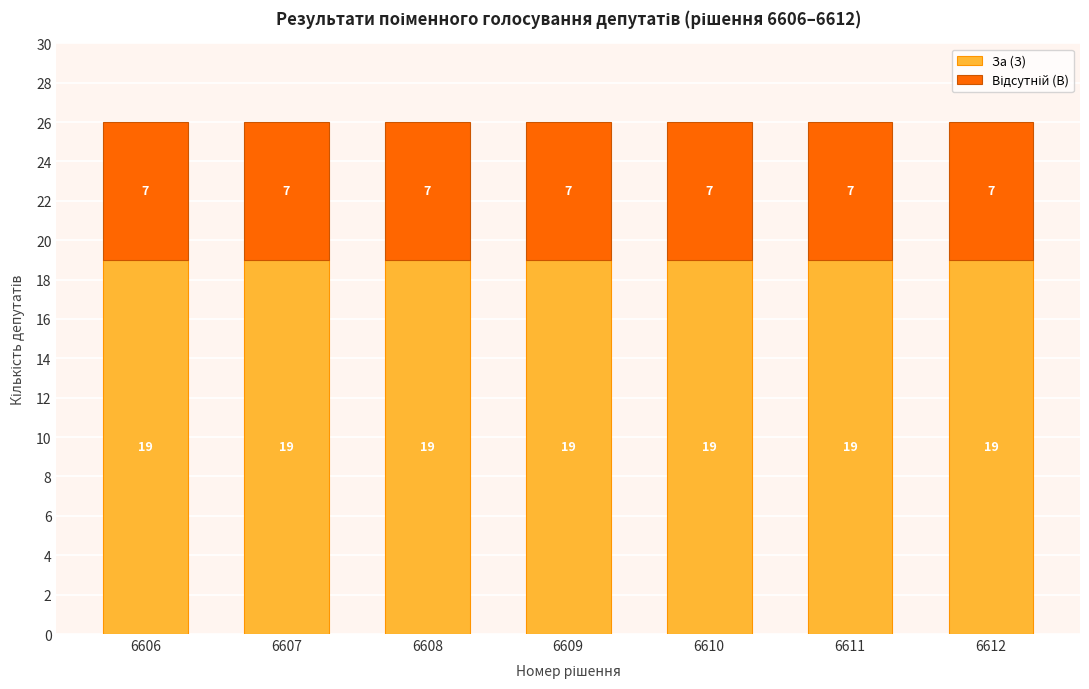

The За (З) series shows 4 at 6607. True or false?

False